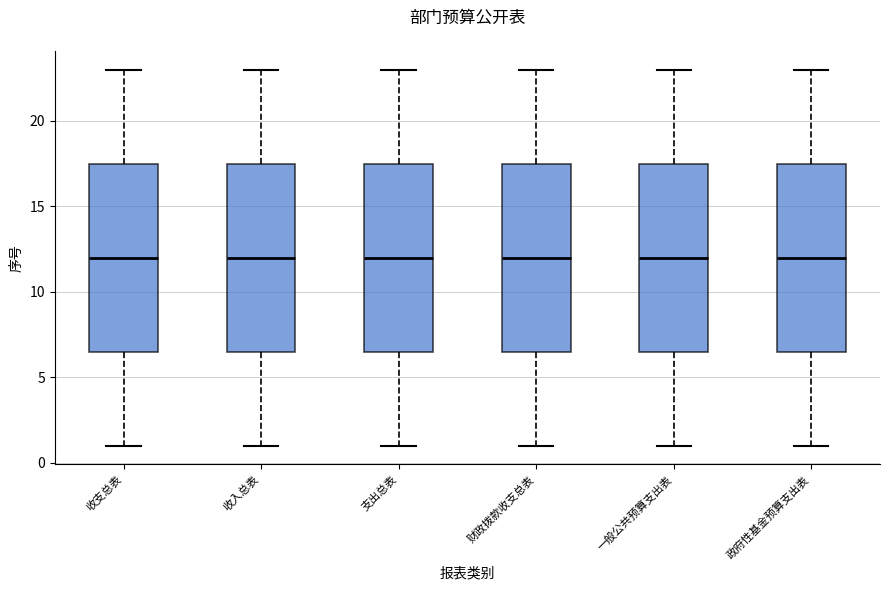

Reading left to right, transcribe this box plot: for each box, give where its median line is, the range the box spans, and where its two whiskers end, as read against the y-axis. The values are not printed on the chart, so give them approximately, as read against the axis.

收支总表: median 12.0, box 6.5 to 17.5, whiskers 1.0 to 23.0
收入总表: median 12.0, box 6.5 to 17.5, whiskers 1.0 to 23.0
支出总表: median 12.0, box 6.5 to 17.5, whiskers 1.0 to 23.0
财政拨款收支总表: median 12.0, box 6.5 to 17.5, whiskers 1.0 to 23.0
一般公共预算支出表: median 12.0, box 6.5 to 17.5, whiskers 1.0 to 23.0
政府性基金预算支出表: median 12.0, box 6.5 to 17.5, whiskers 1.0 to 23.0